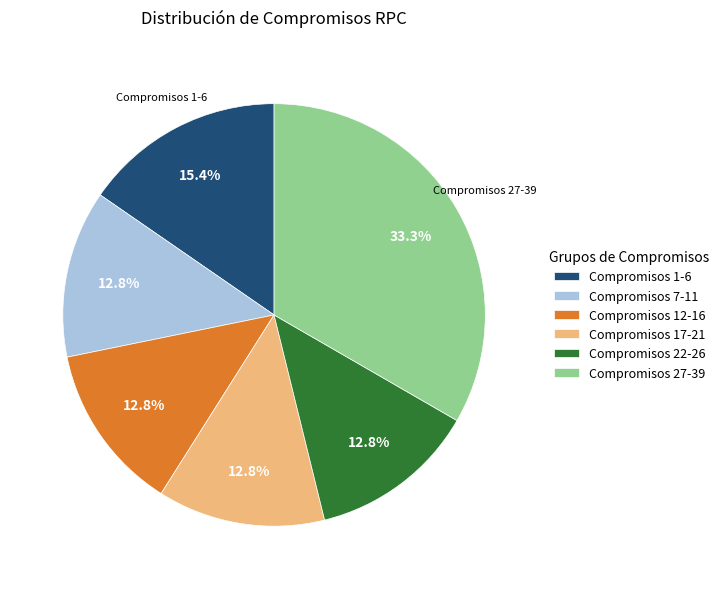

Count the number of slices in the pie.

6